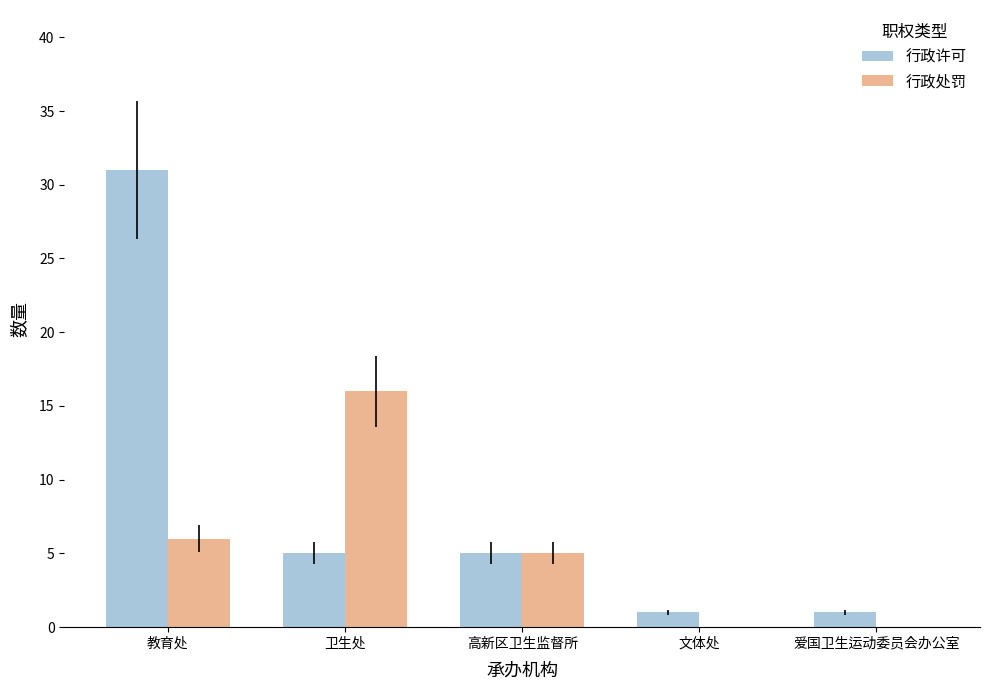

True or false: 行政许可 has a value of 8 at 高新区卫生监督所.

False